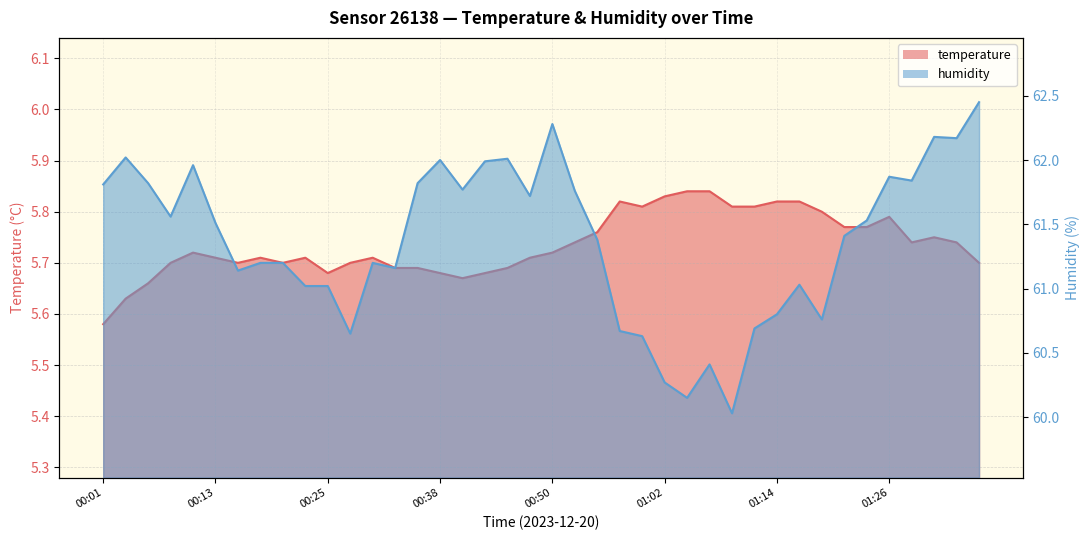

What is the sum of all temperature values?

229.4